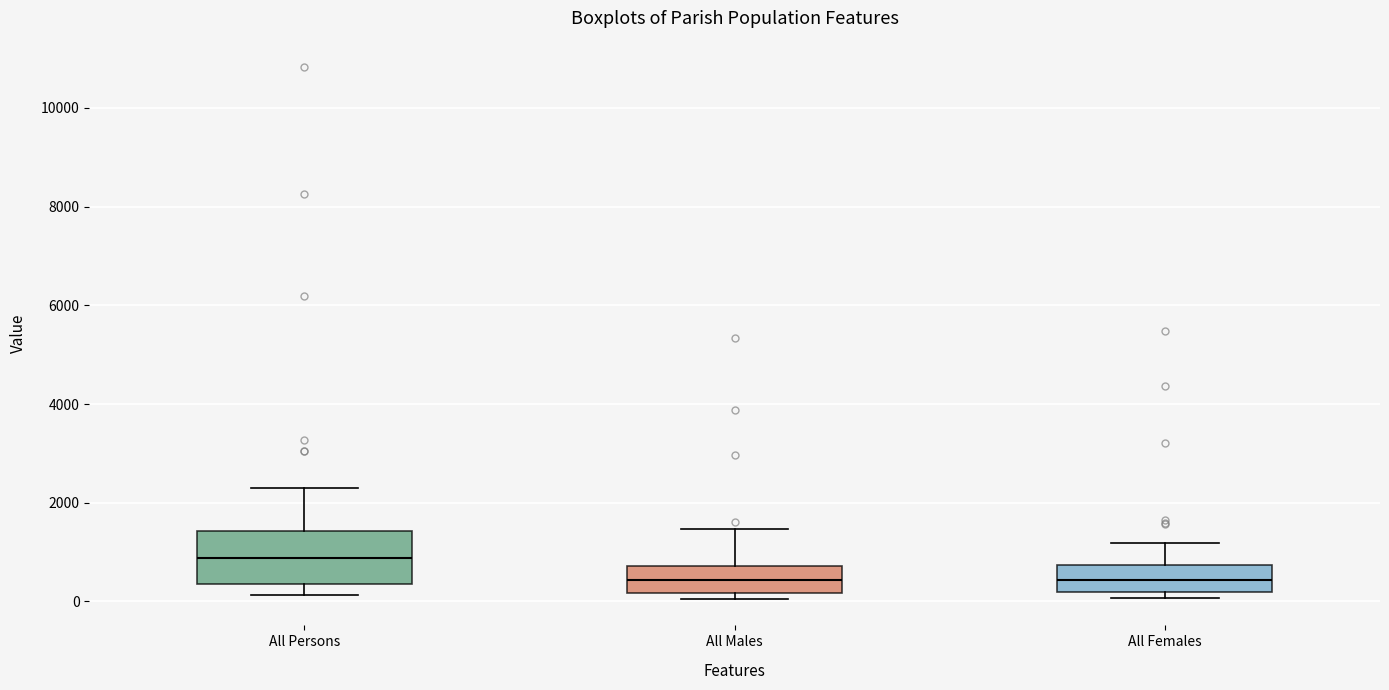

Which box has the highest median line?

All Persons